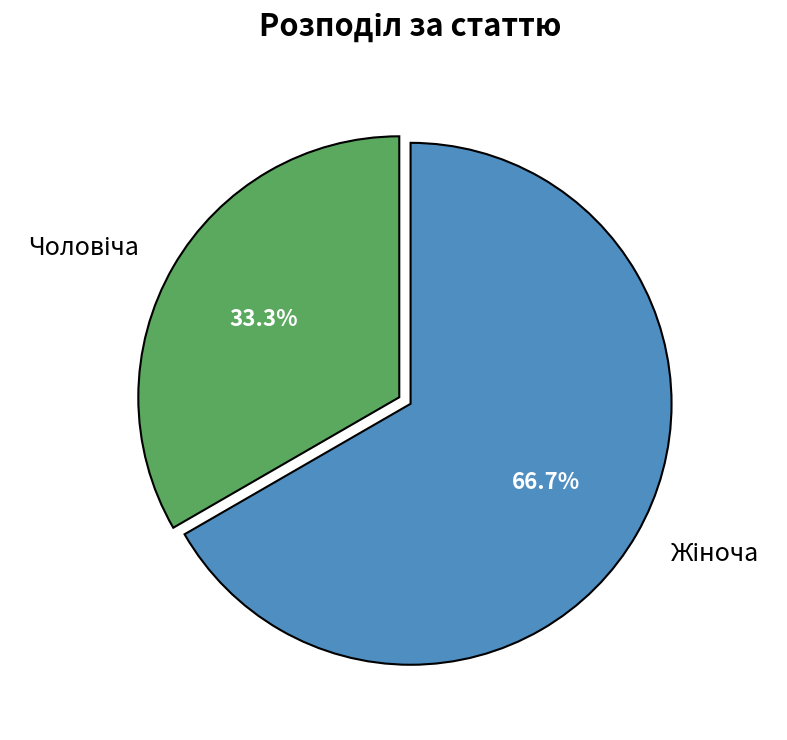

Is there any slice that represents more than half of the pie?

Yes